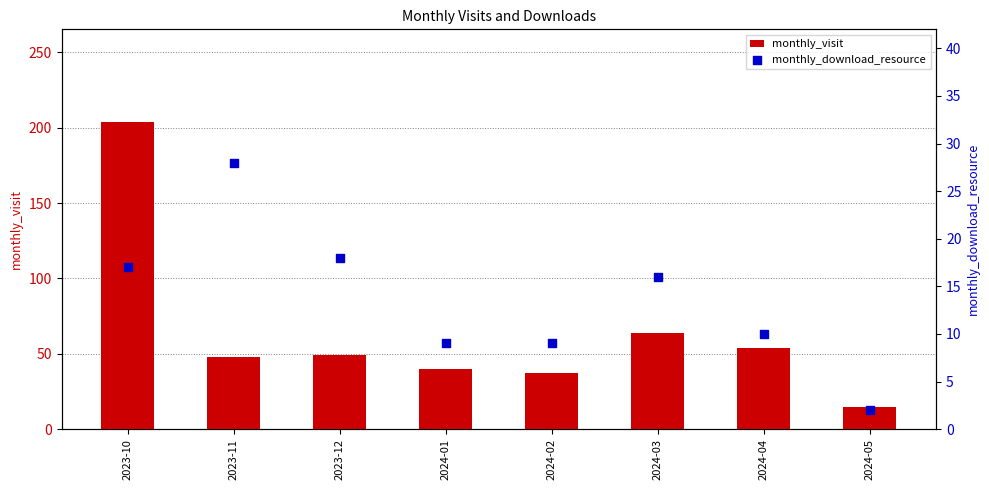

Which series contains the lowest Y value?

monthly_download_resource